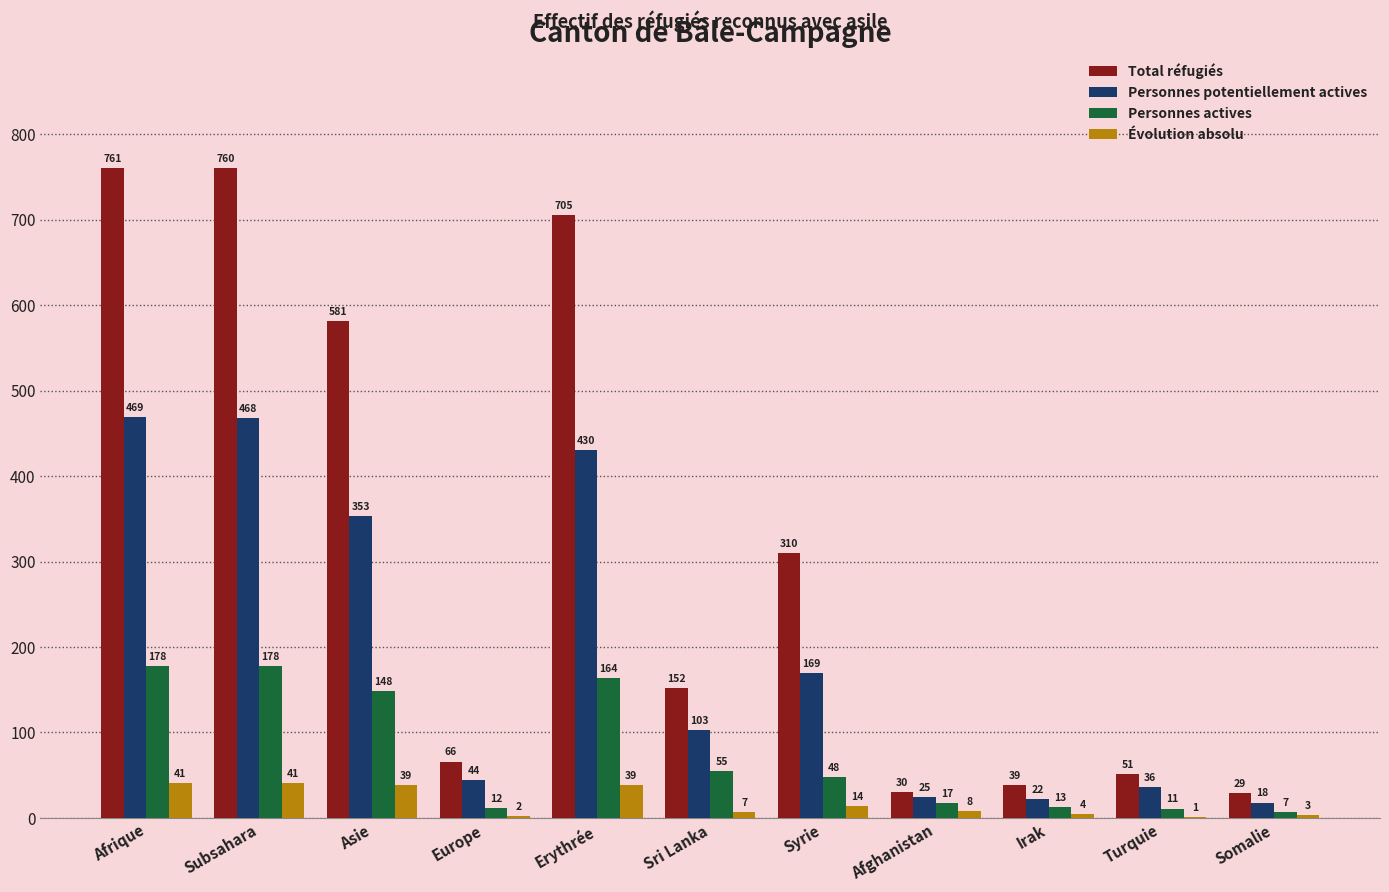

What is the average value of the Personnes potentiellement actives series?

194